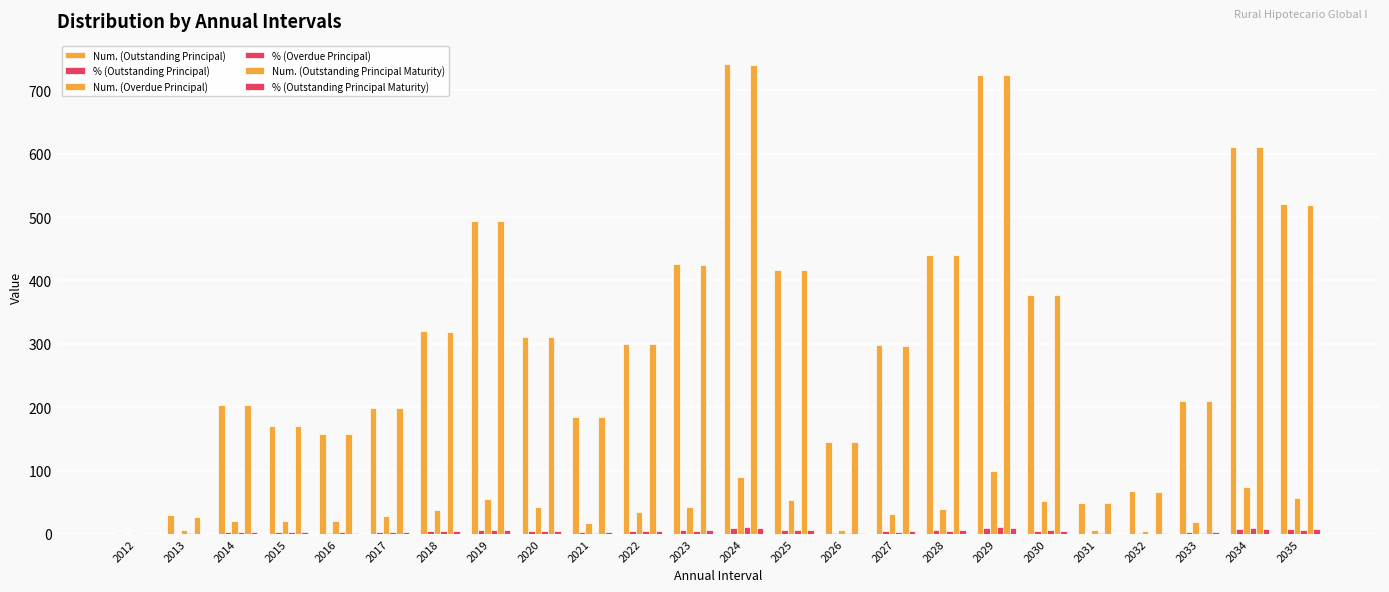

Where is Num. (Outstanding Principal Maturity) nearest to the value 370?

2030